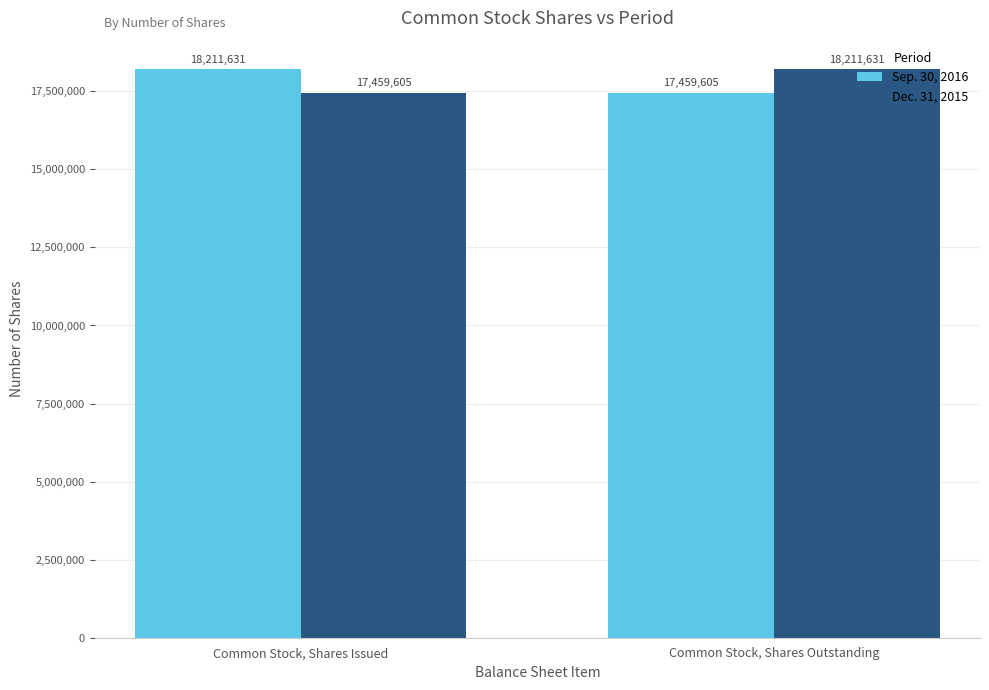

Reading left to right, transcribe all the data shown in this chart.

Sep. 30, 2016: 18211631	17459605
Dec. 31, 2015: 17459605	18211631